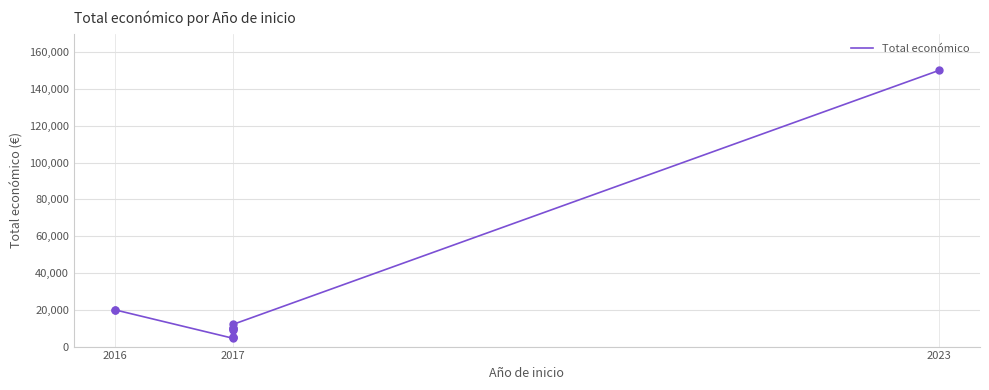

What is the change in value from 5 to 7?

+1000